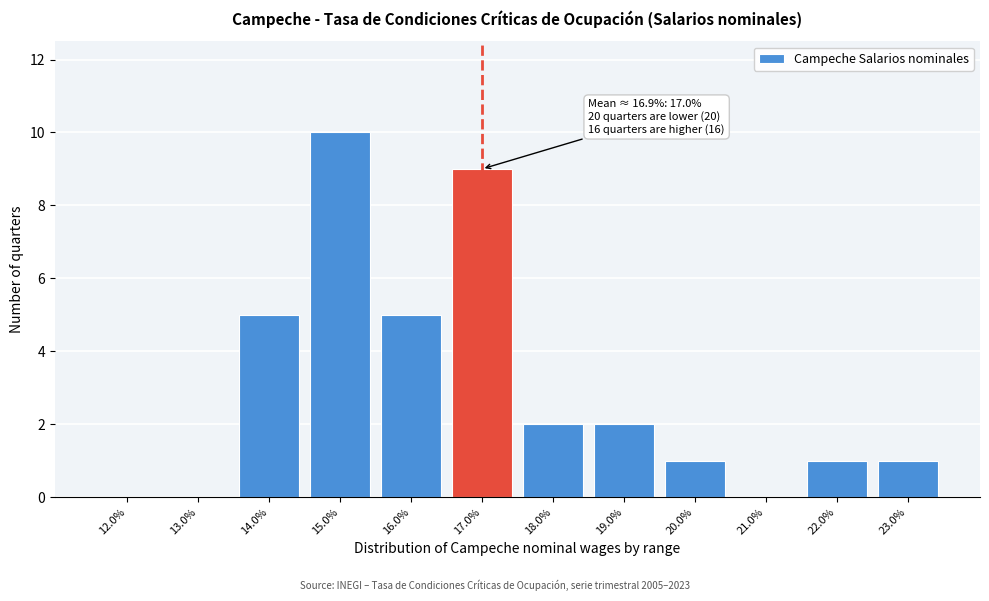

Reading right to left, transcribe all the data shown in this chart.

23.0%=1	22.0%=1	21.0%=0	20.0%=1	19.0%=2	18.0%=2	17.0%=9	16.0%=5	15.0%=10	14.0%=5	13.0%=0	12.0%=0